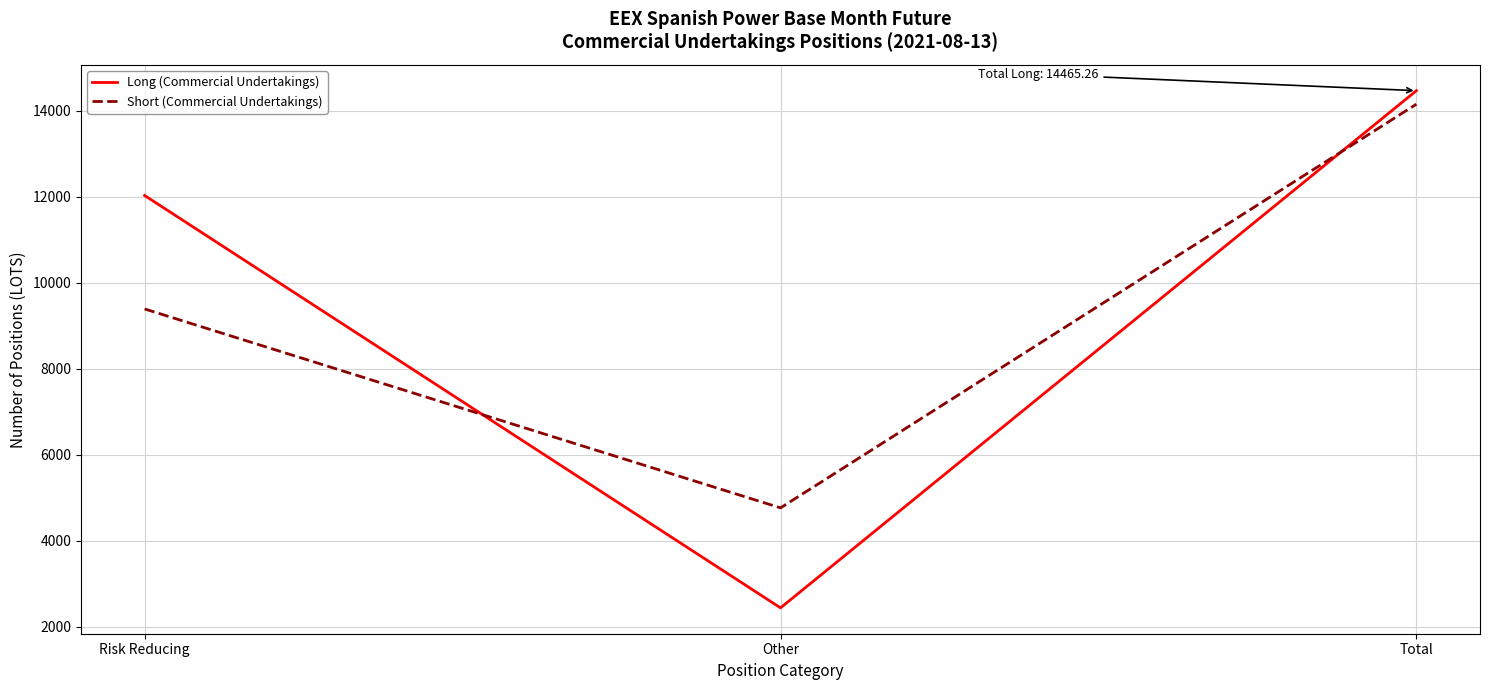

What is the difference between the Long (Commercial Undertakings) values at Total and Other?

12027.7